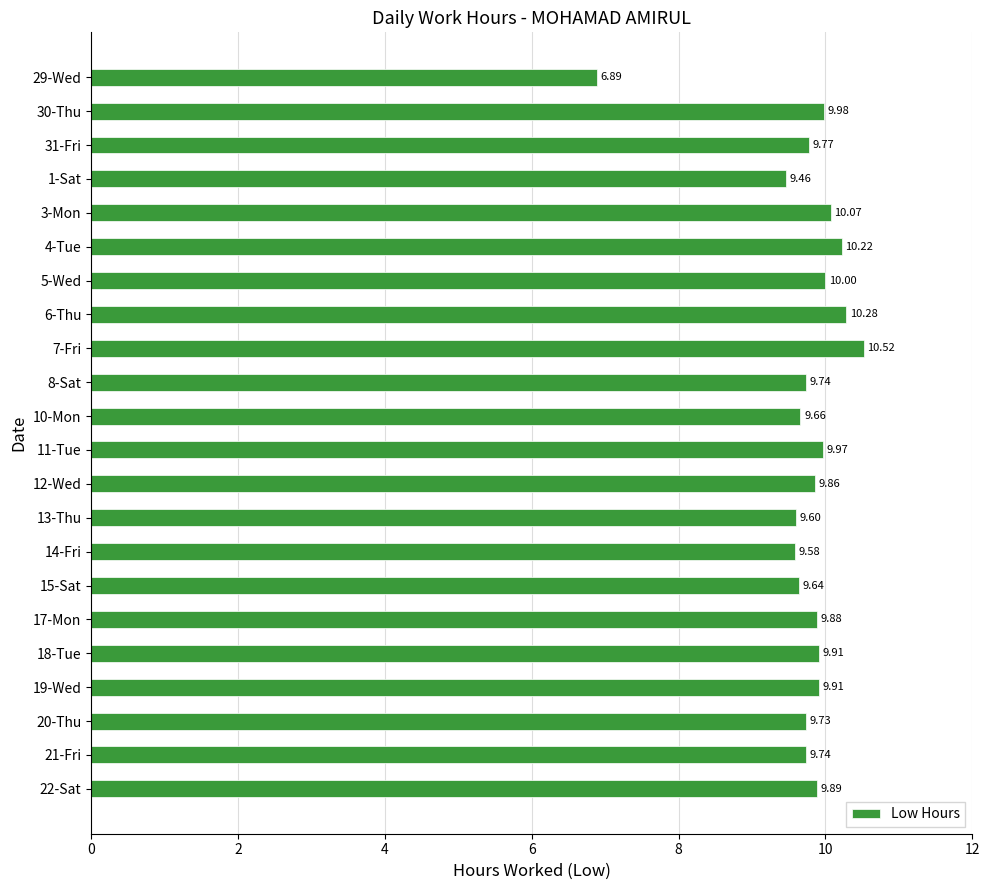

What is the sum of all values?

214.3